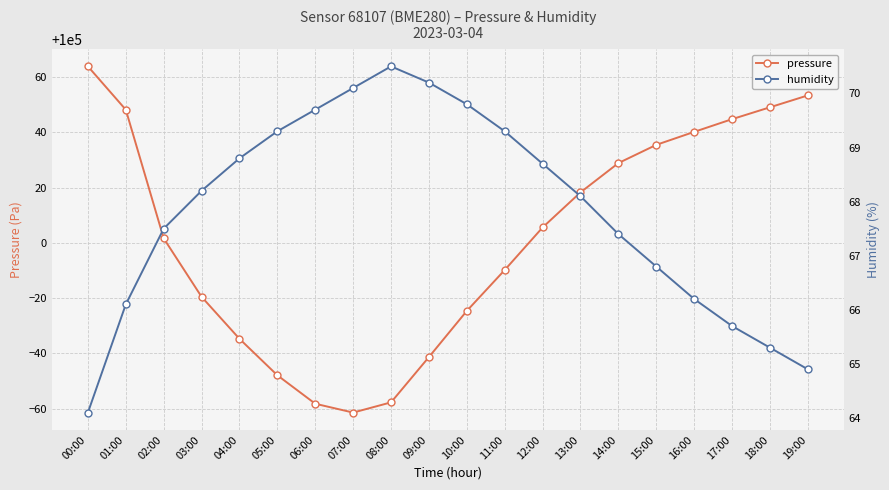

What is the spread (max minus min) of values at 15:00?

99968.7